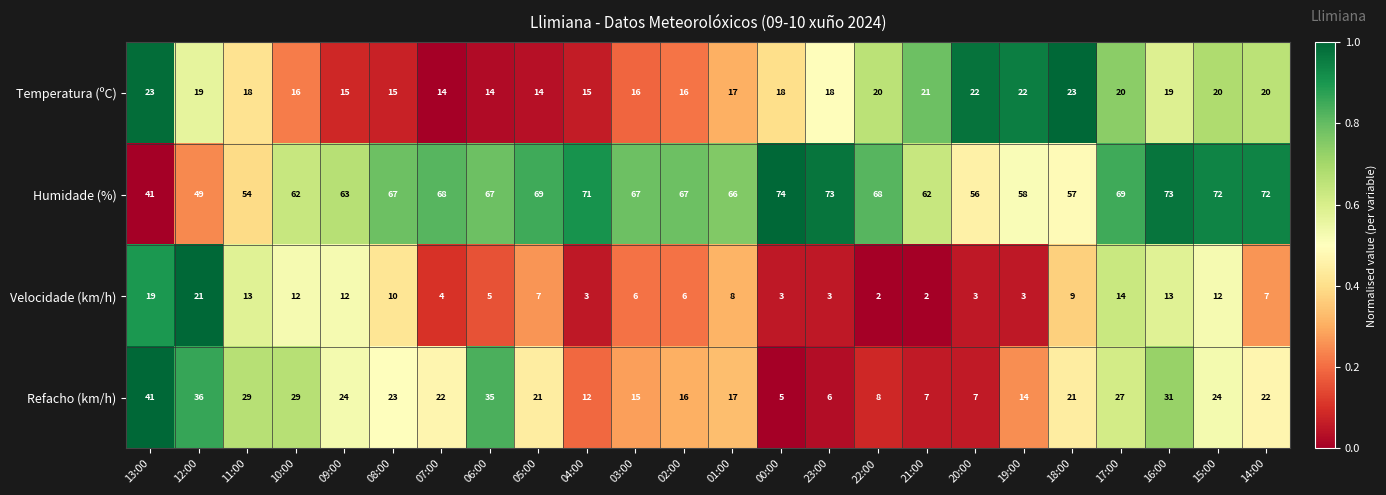

Where does the Temperatura (ºC) series first go above 18?

13:00